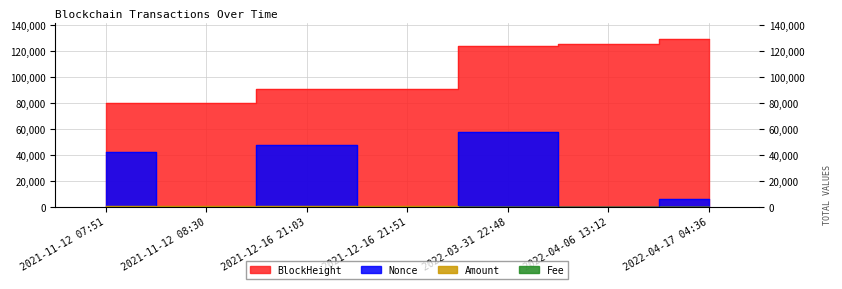

True or false: Fee and BlockHeight cross at least once.

False